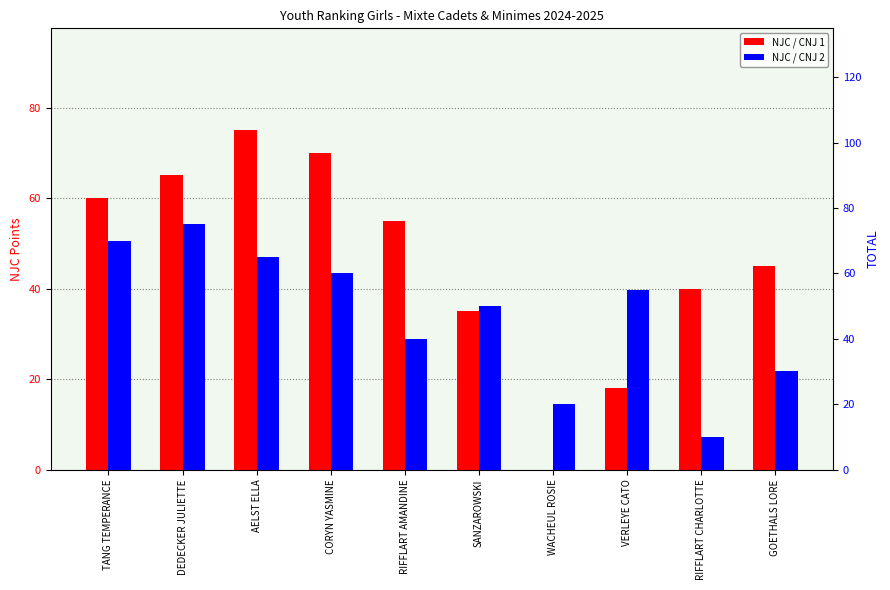

Between TANG TEMPERANCE and DEDECKER JULIETTE, which is larger?

DEDECKER JULIETTE